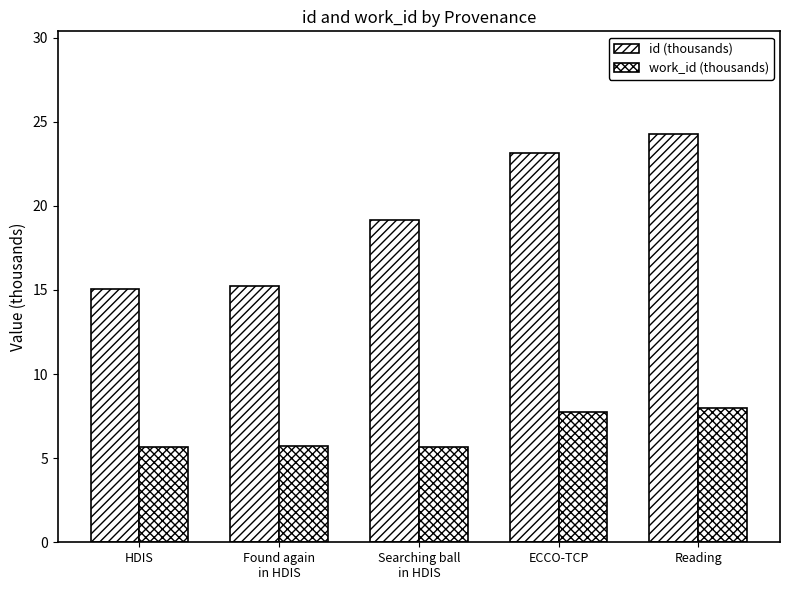

True or false: work_id (thousands) has a value of 5.0 at Reading.

False